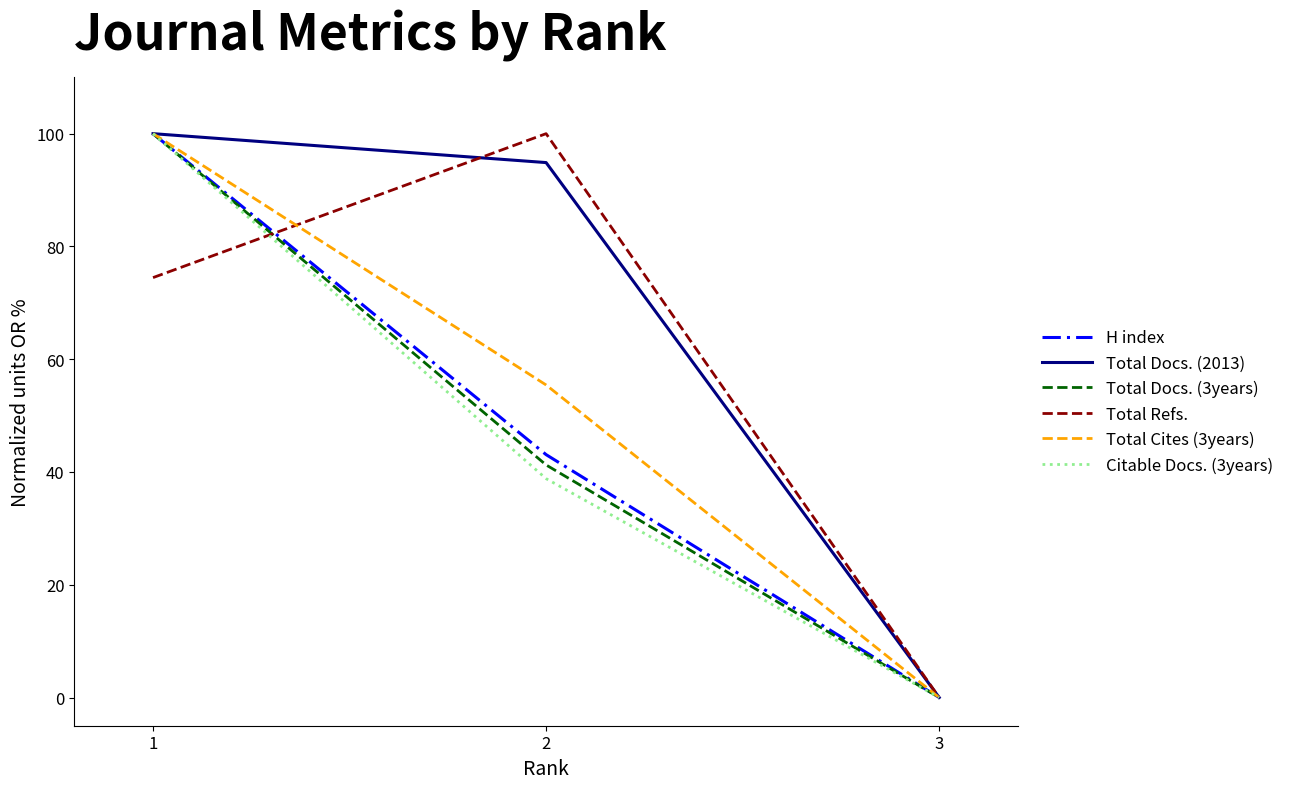

List the labels in order of Total Refs. value, smallest first.

3, 1, 2